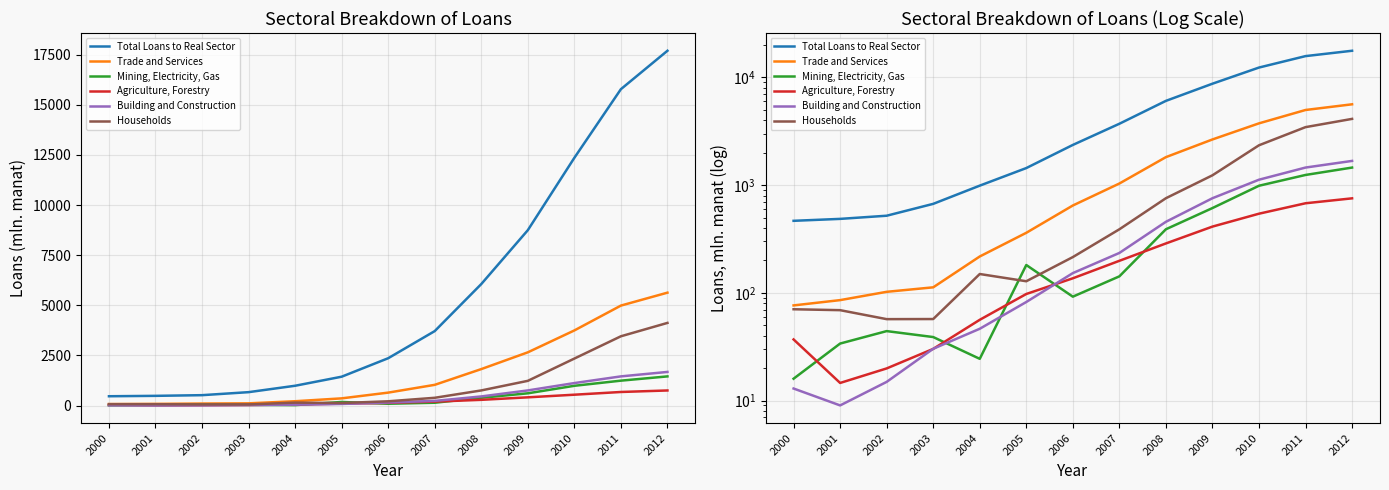

The value of Total Loans to Real Sector at 2010 is 12356.8. True or false?

True